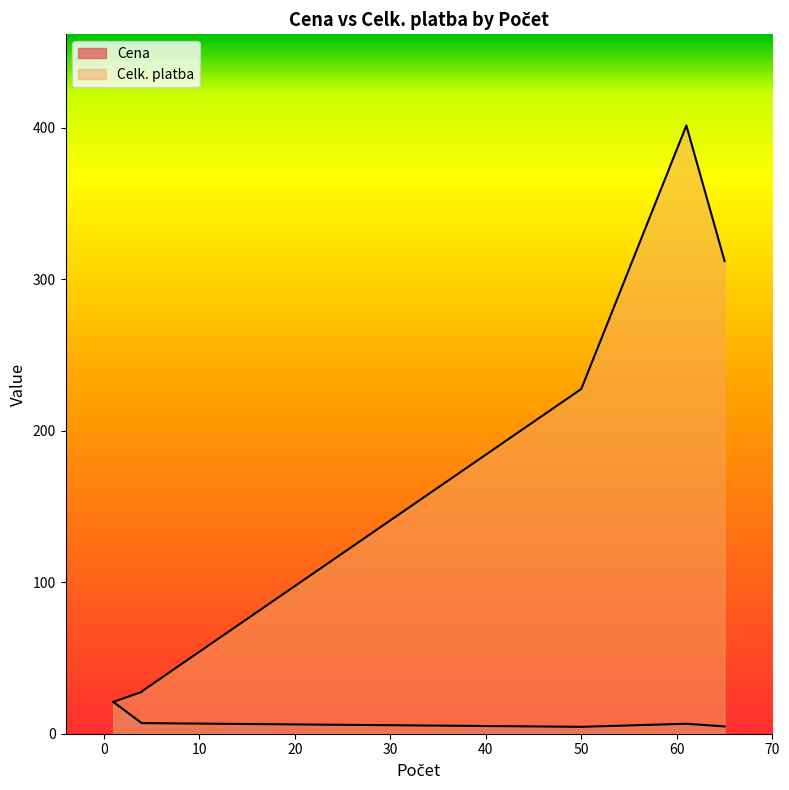

True or false: Cena and Celk. platba cross at least once.

False